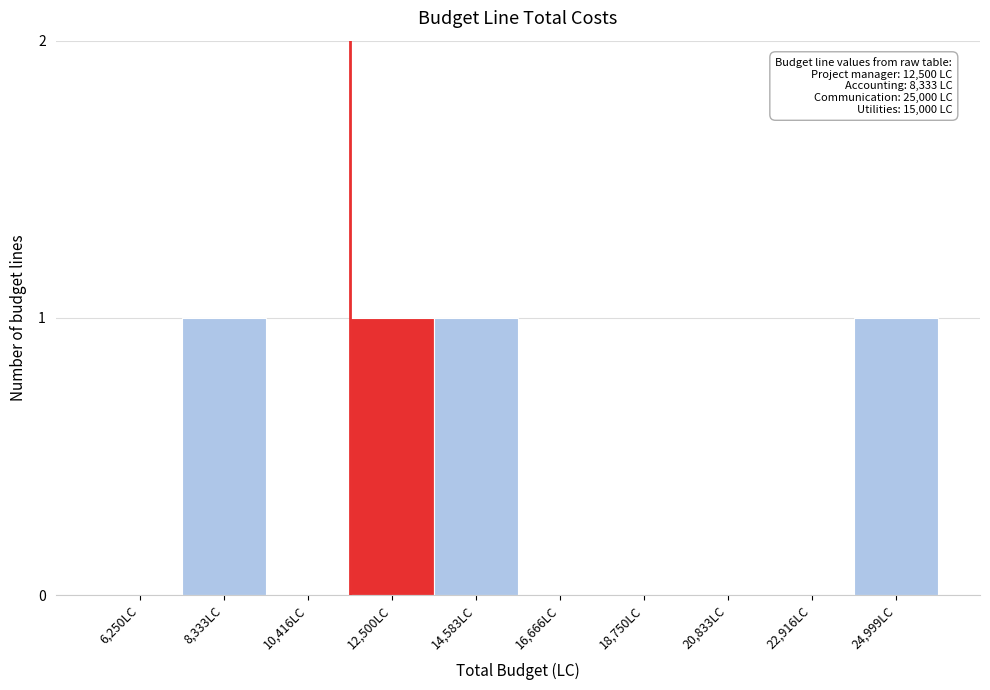

Reading left to right, transcribe all the data shown in this chart.

6,250LC=0	8,333LC=1	10,416LC=0	12,500LC=1	14,583LC=1	16,666LC=0	18,750LC=0	20,833LC=0	22,916LC=0	24,999LC=1